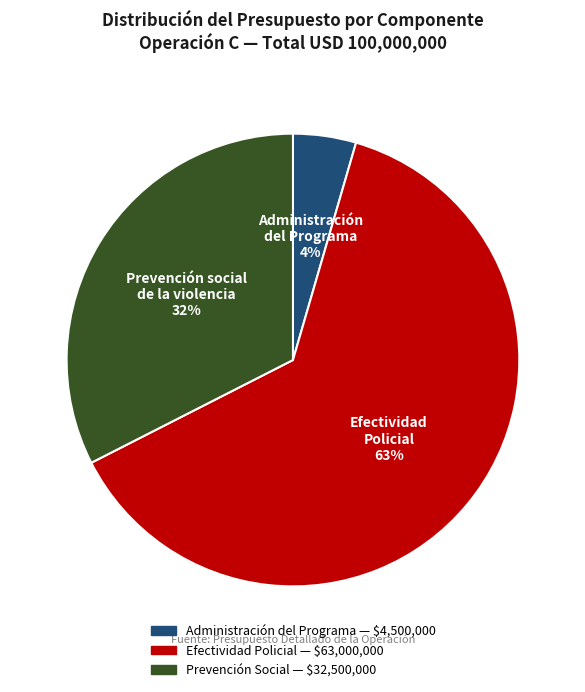

Between Administración del Programa and Efectividad Policial, which is larger?

Efectividad Policial